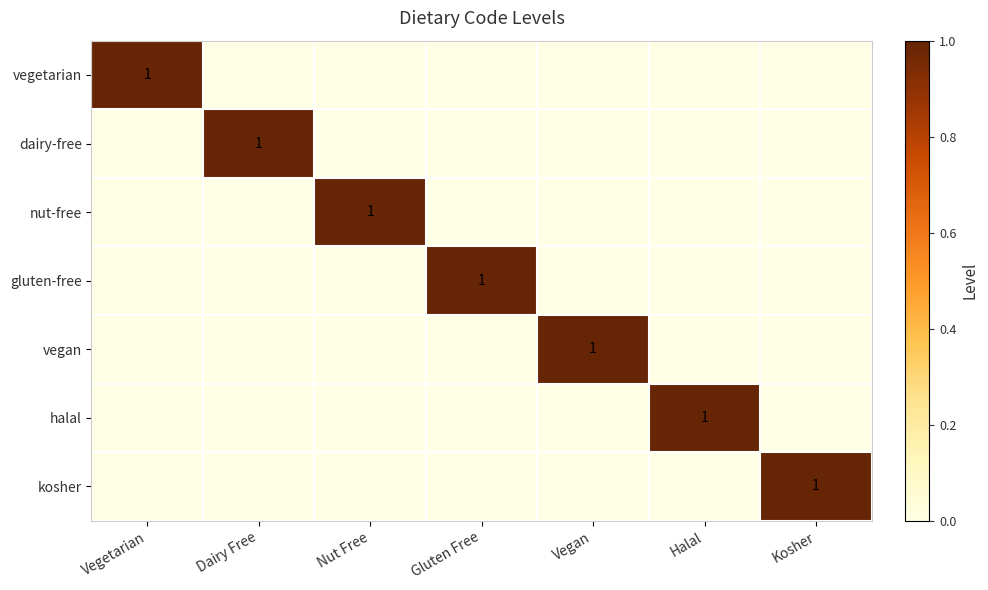

True or false: vegetarian has a value of 1 at Vegetarian.

True